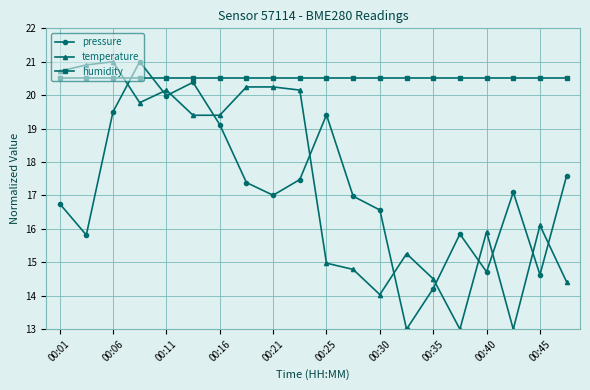

What is the minimum value shown in the chart?

13.0